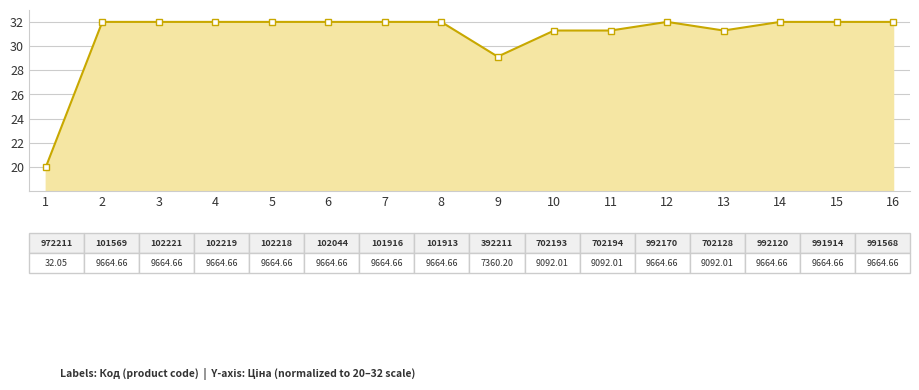

What is the difference between the maximum and second lowest values?

2.9